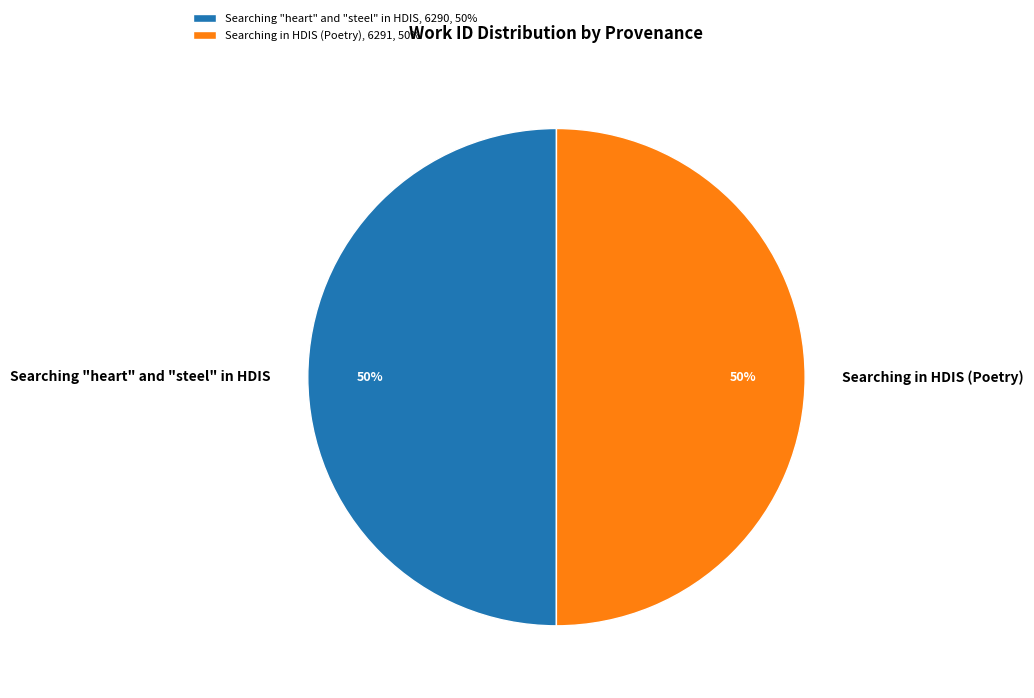

To the nearest percent, what percentage of the pie is Searching "heart" and "steel" in HDIS?

50%